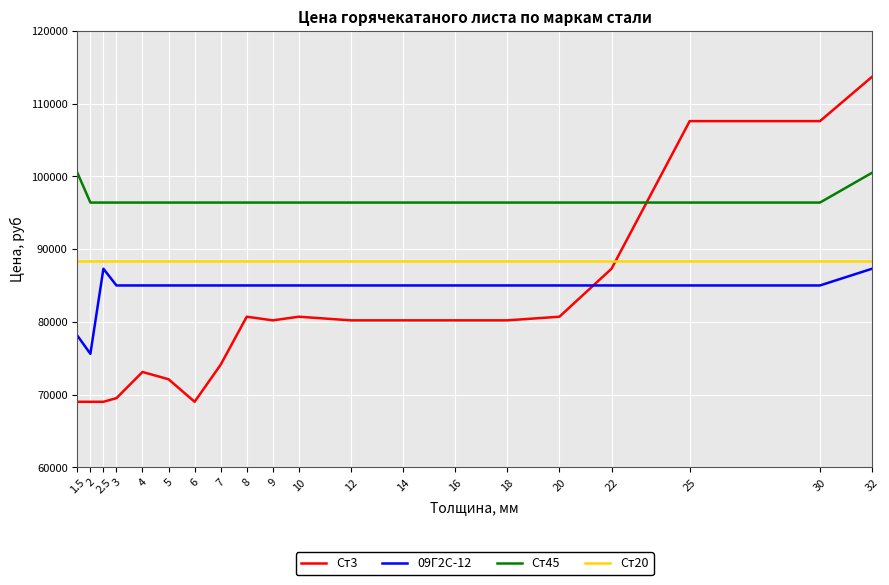

How many values in the Ст45 series exceed 96400?

2